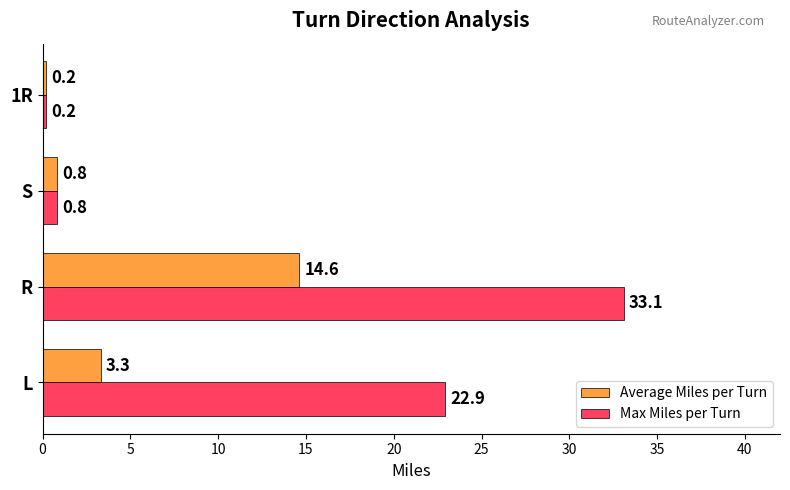

What is the greatest value displayed?

33.1